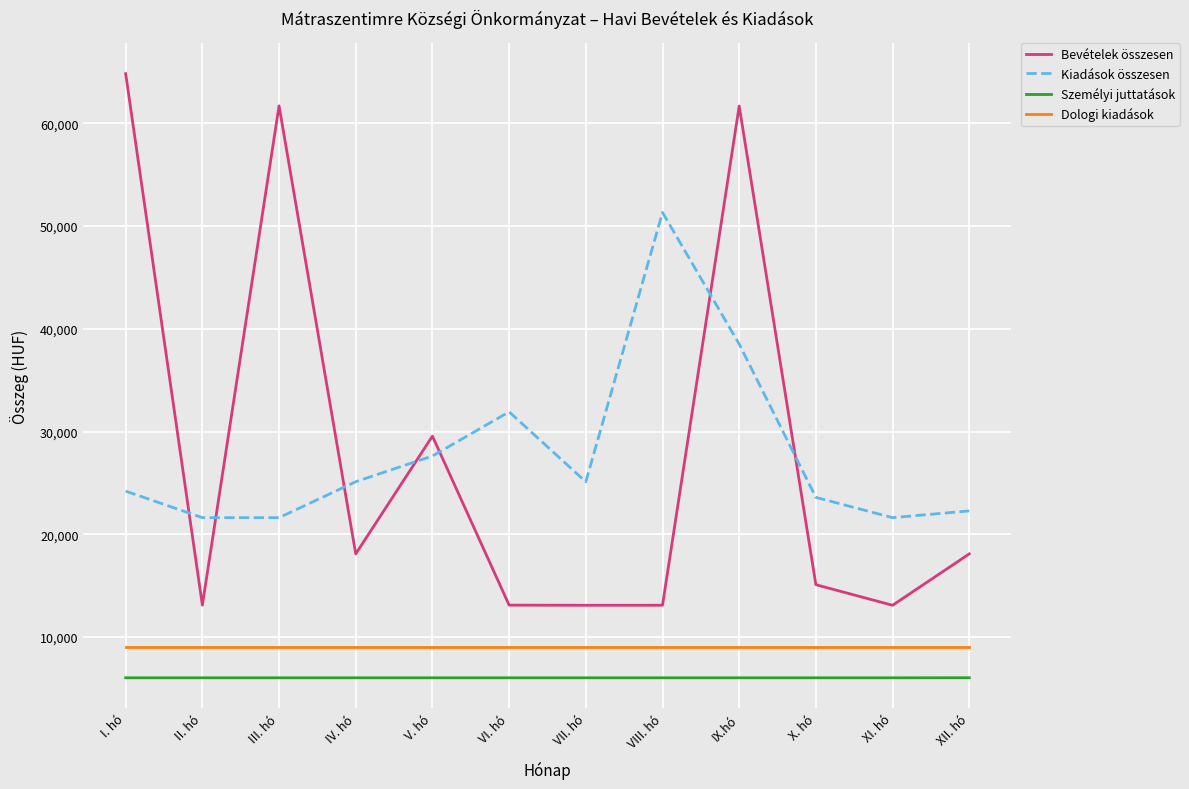

Does the chart display data point markers on the line(s)?

No